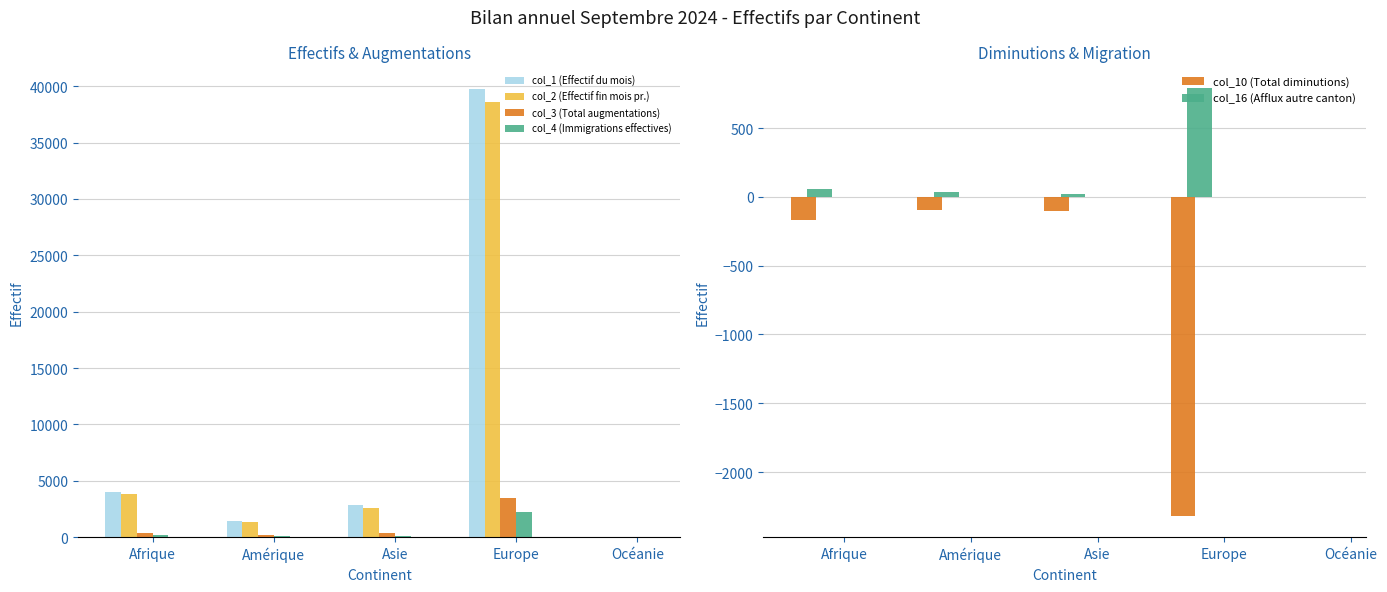

What value does the col_4 (Immigrations effectives) series have at Afrique?

183